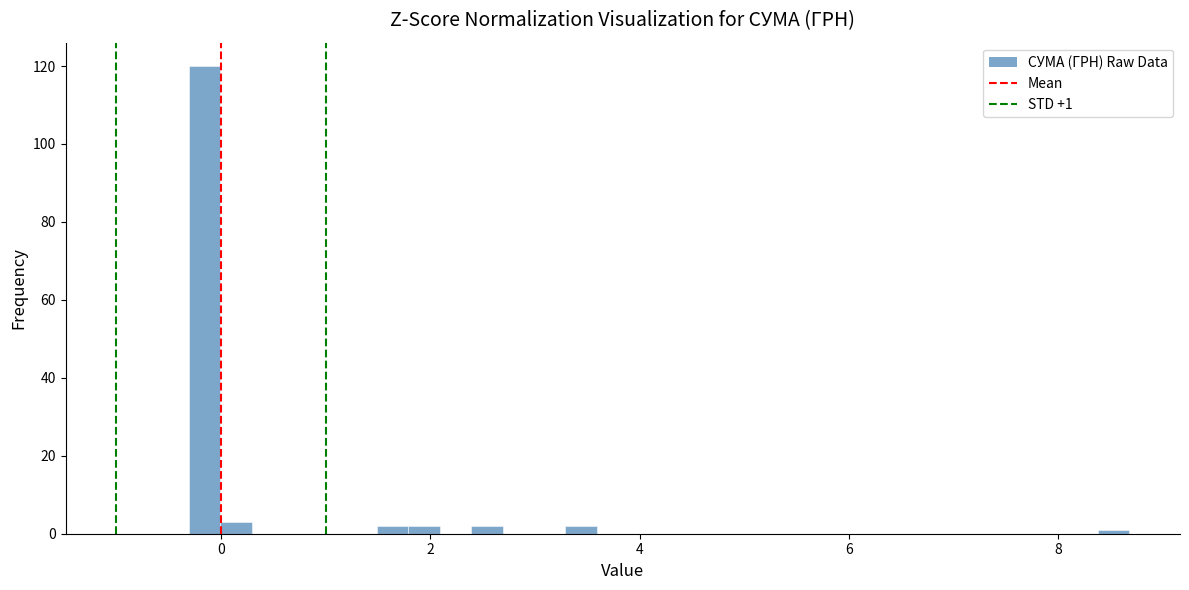

Read against the x-axis, roughly where is the centre of the tallest bar?

-0.2